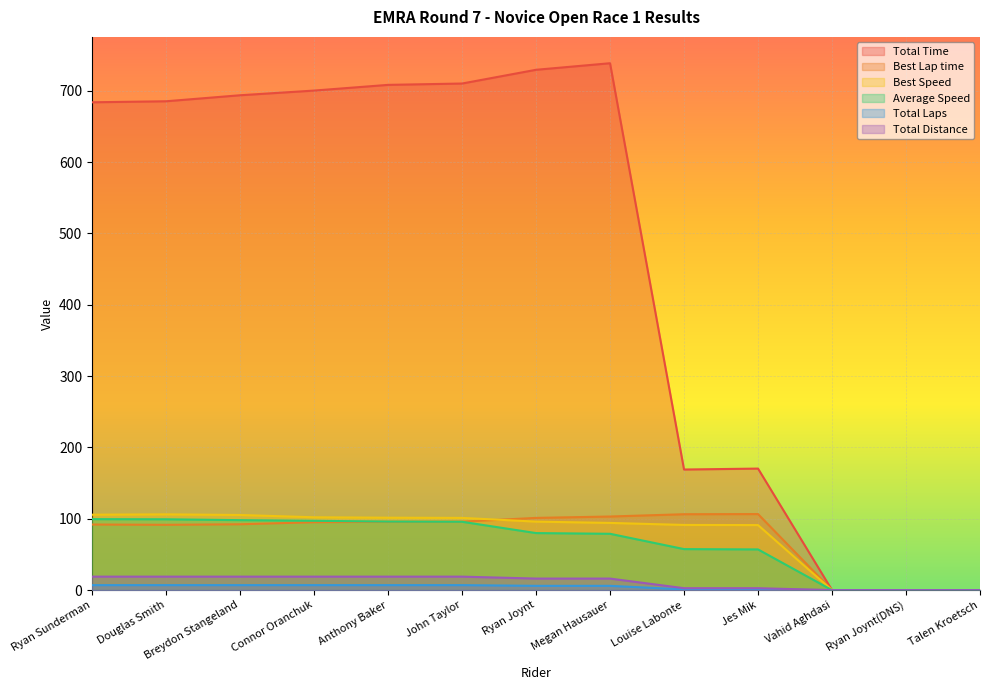

What is the label of the 8th point from the right?

John Taylor